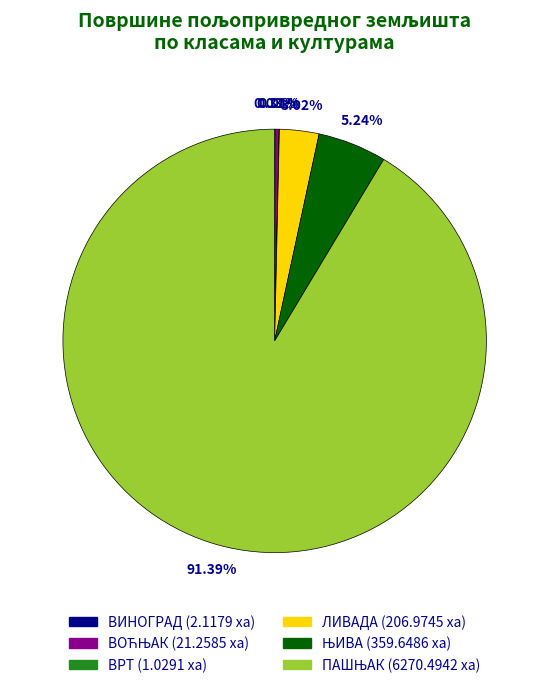

How many slices are in this pie chart?

6